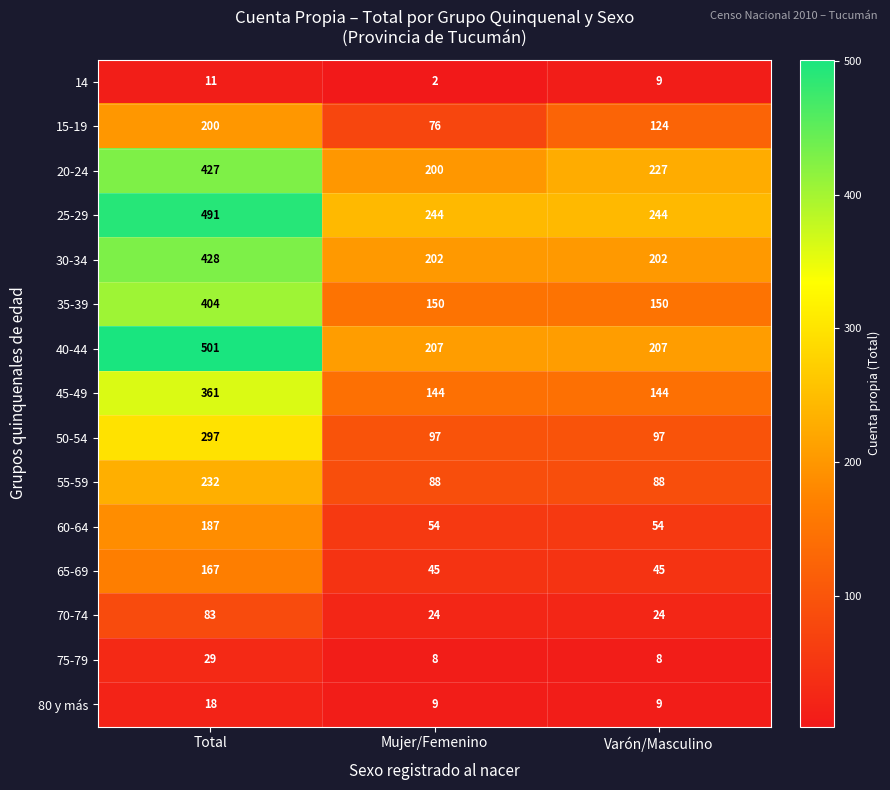

True or false: 14 has a value of 9 at Varón/Masculino.

True